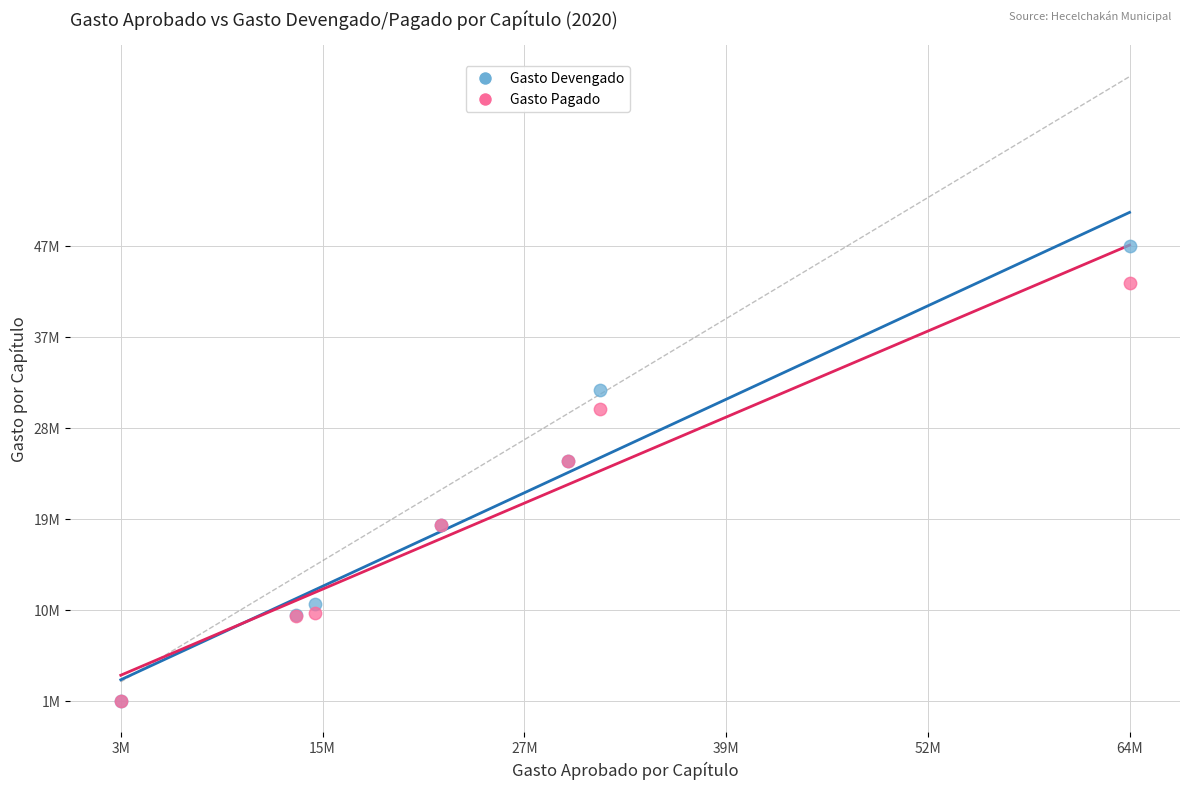

What are all the series names shown in the legend?

Gasto Devengado, Gasto Pagado